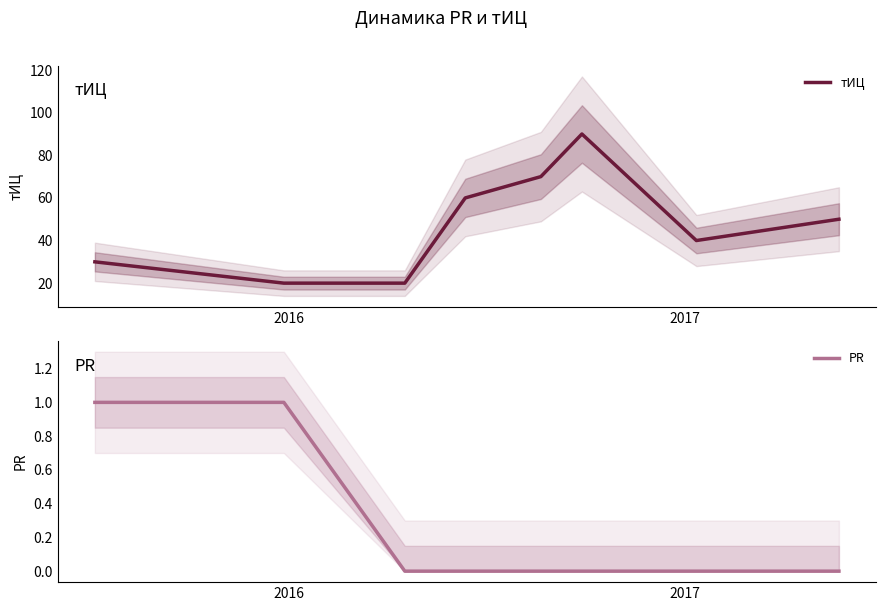

What is the maximum value for тИЦ?

90